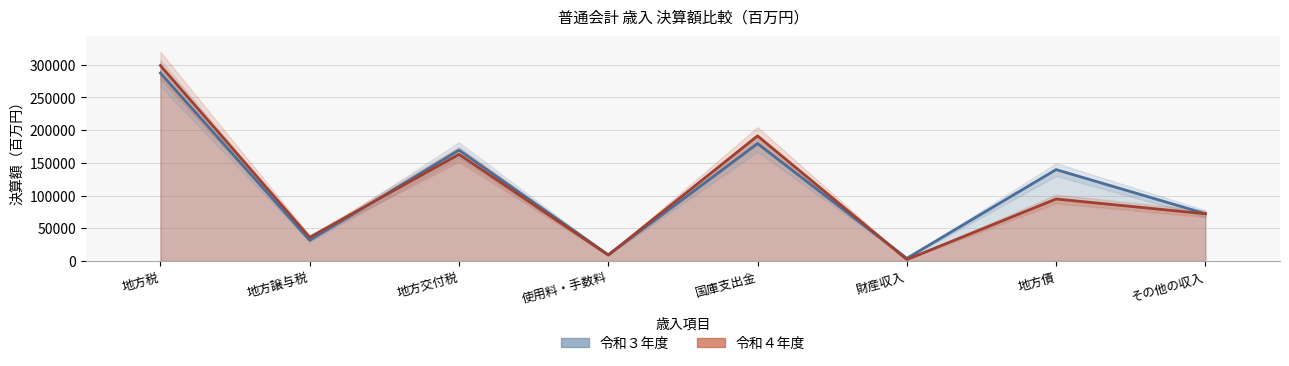

Where do 令和３年度 and 令和４年度 first cross each other?

地方譲与税 and 地方交付税